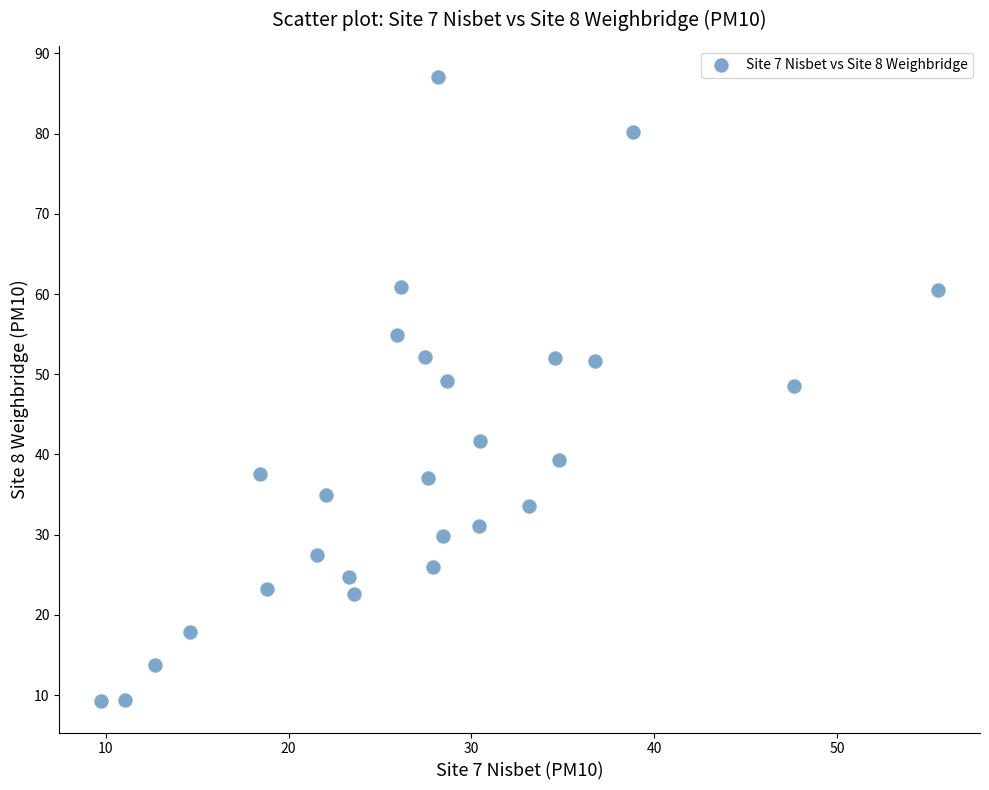

What is the range of X values (max minus min)?

45.8